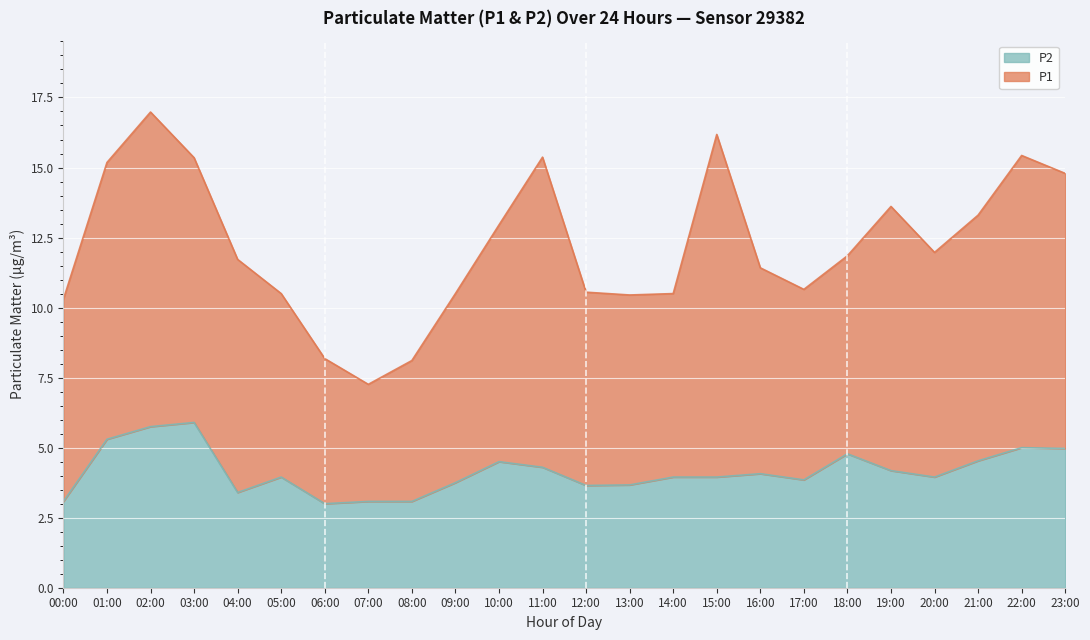

The value at 01:00 is 5.3. True or false?

True